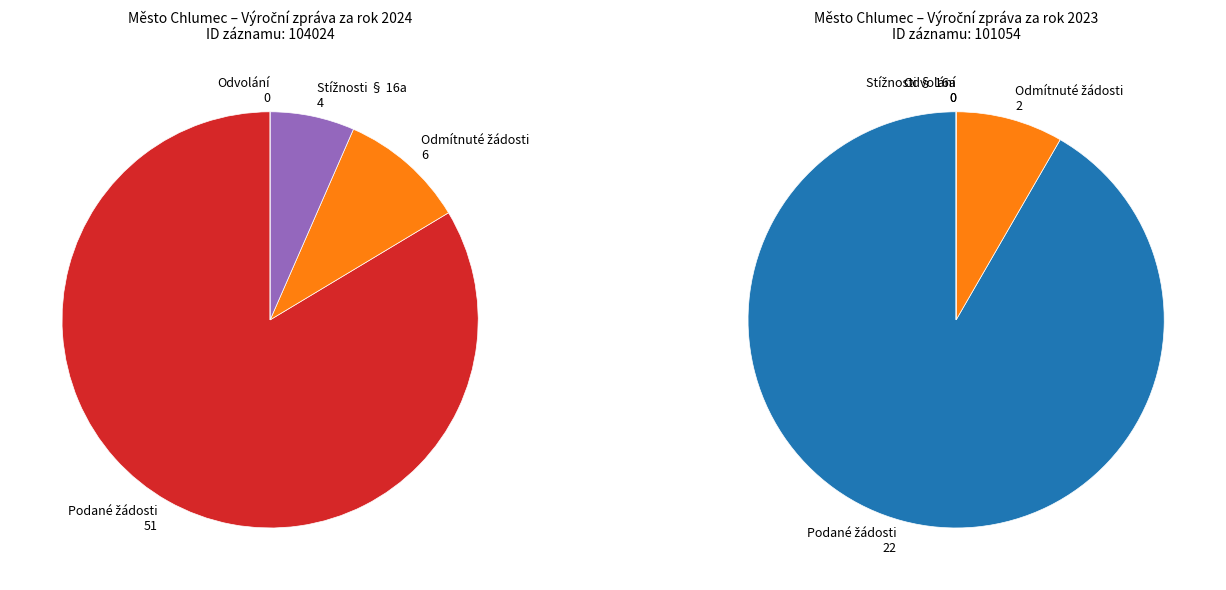

How many segments does this pie chart have?

2